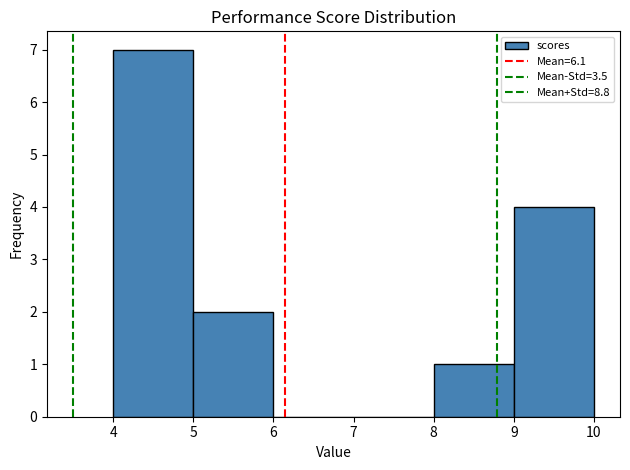

Reading left to right, transcribe this chart: for each bar, give the range it covers on the x-axis and its height. The values are not printed on the chart, so give them approximately, as read against the axis.

4 to 5: 7
5 to 6: 2
6 to 7: 0
7 to 8: 0
8 to 9: 1
9 to 10: 4